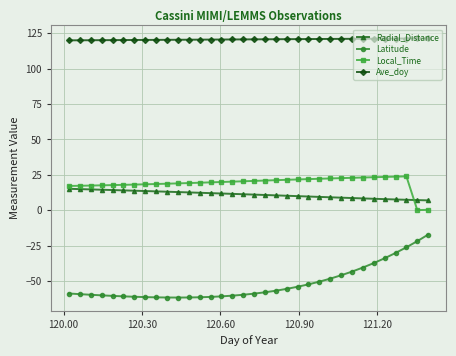

Which series has the largest range (max minus min)?

Latitude